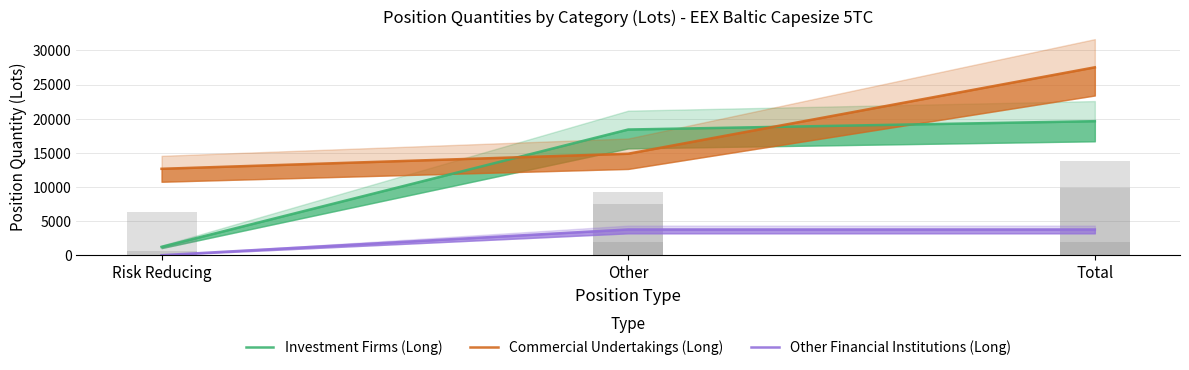

How many positive values does the Other Financial Institutions (Long) series have?

2